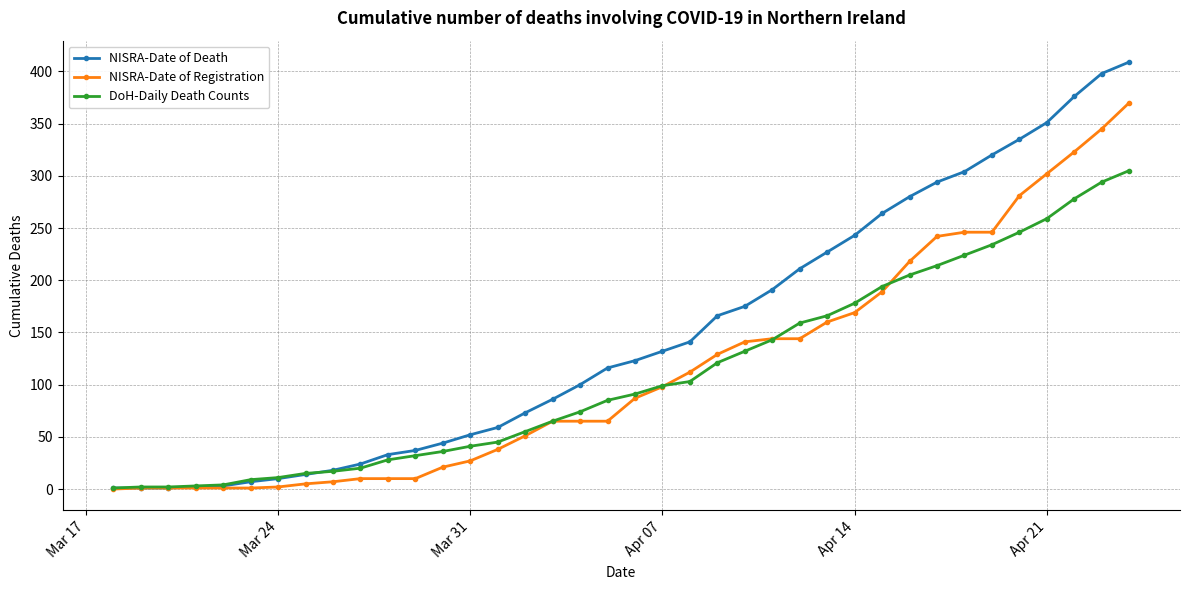

How many data points in NISRA-Date of Death are less than 123?

19